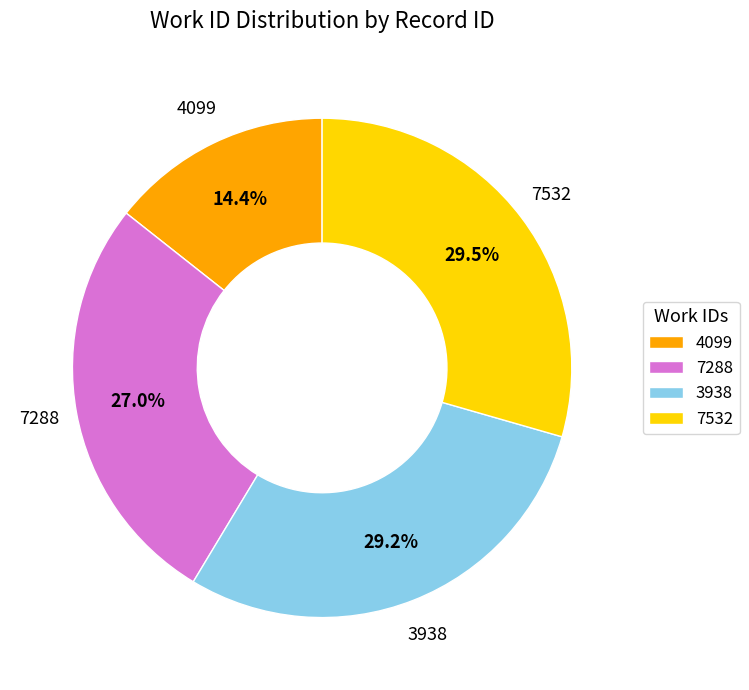

Is it true that 3938 is 37% of the pie?

False